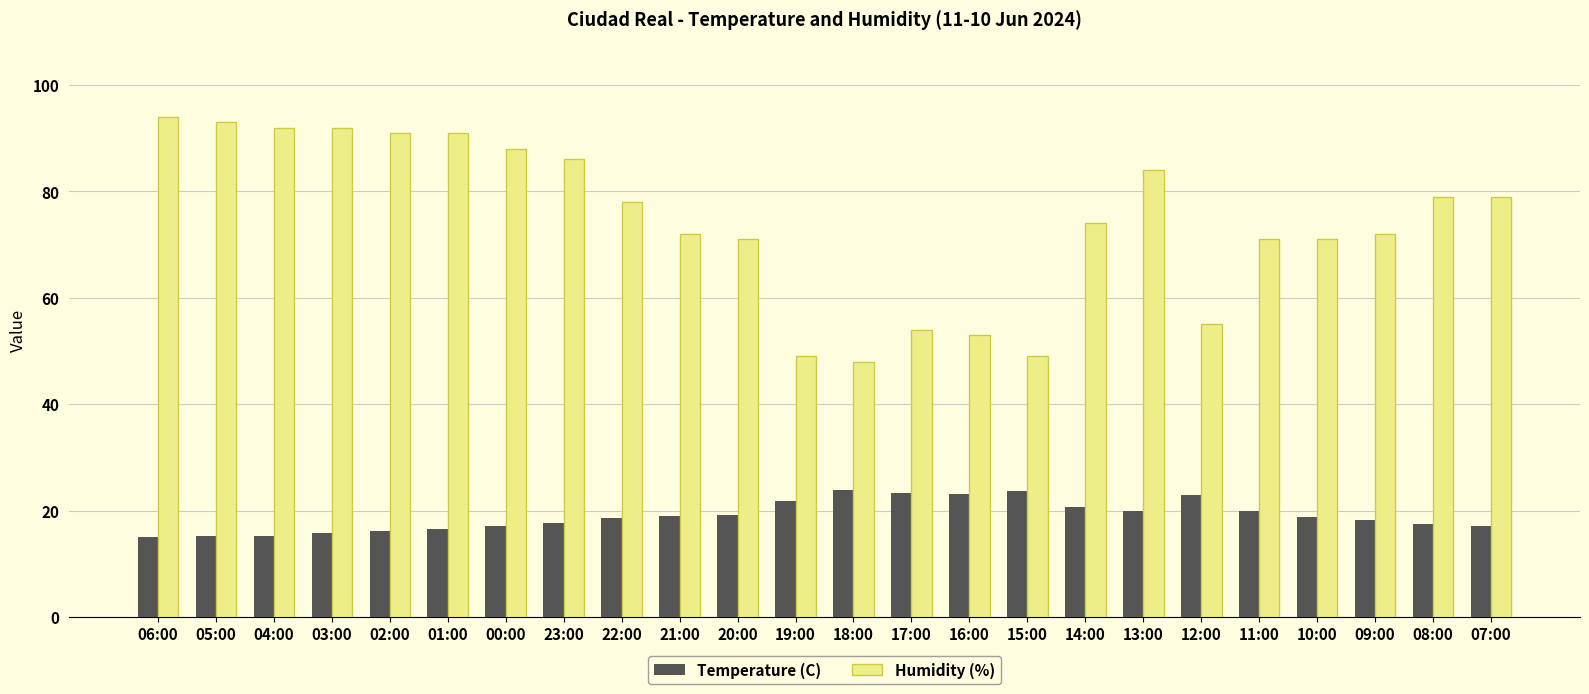

What is the label of the 11th bar from the left?

20:00